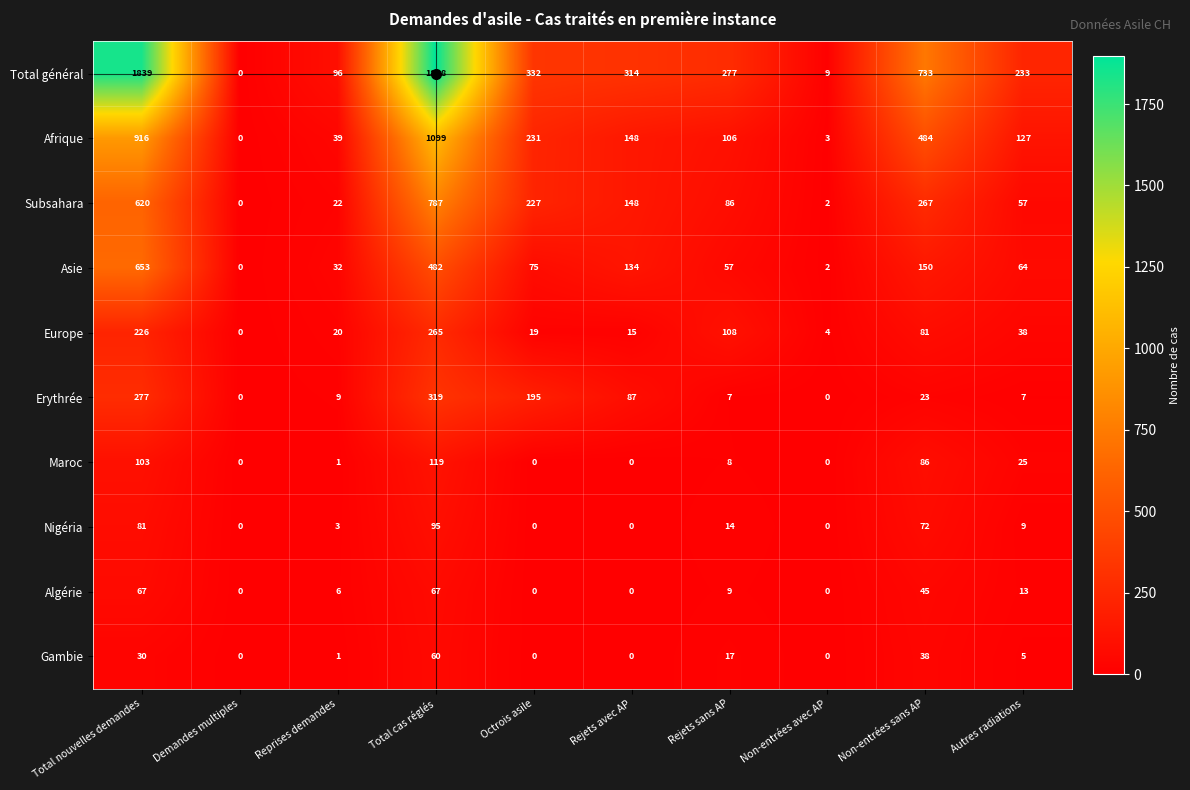

Which series changed the most between Reprises demandes and Non-entrées sans AP?

Total général